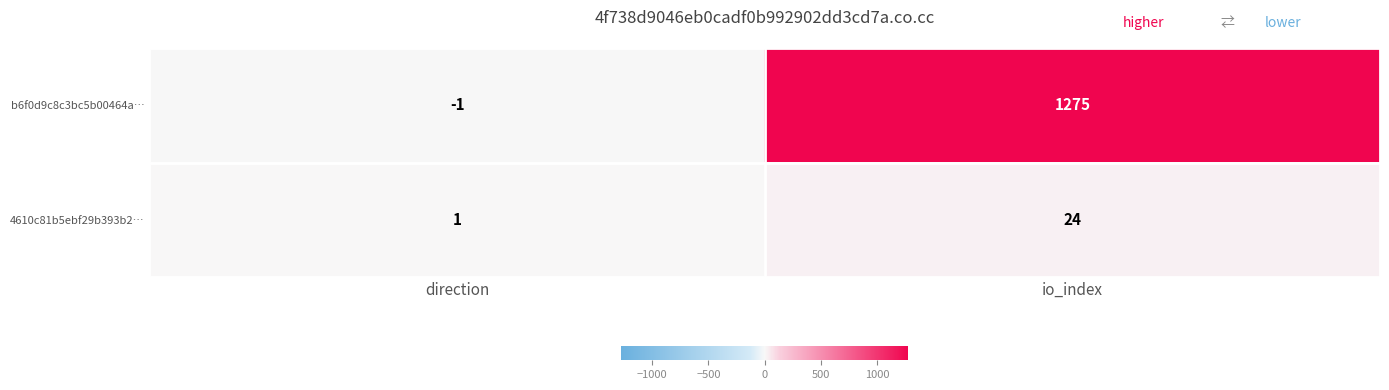

Which series changed the most between direction and io_index?

b6f0d9c8c3bc5b00464a…